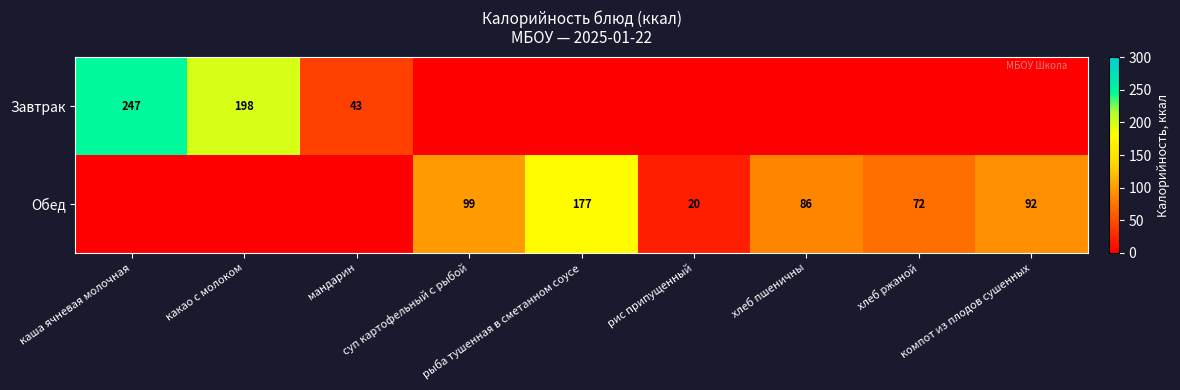

How many values in Завтрак are above zero?

3